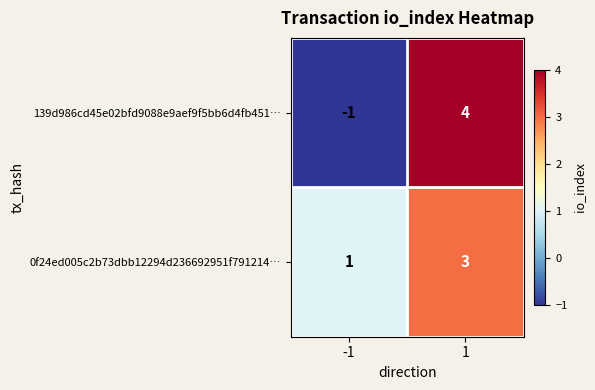

Rank the series by their maximum value, from lowest to highest.

0f24ed005c2b73dbb12294d236692951f791214…, 139d986cd45e02bfd9088e9aef9f5bb6d4fb451…